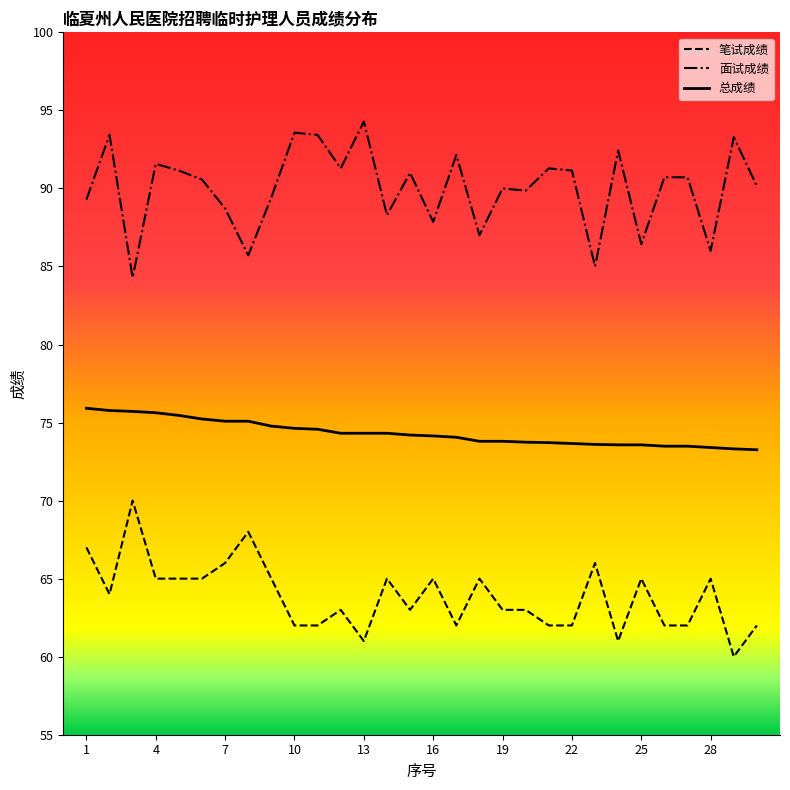

What is the difference between the maximum and minimum values in the 笔试成绩 series?

10.0